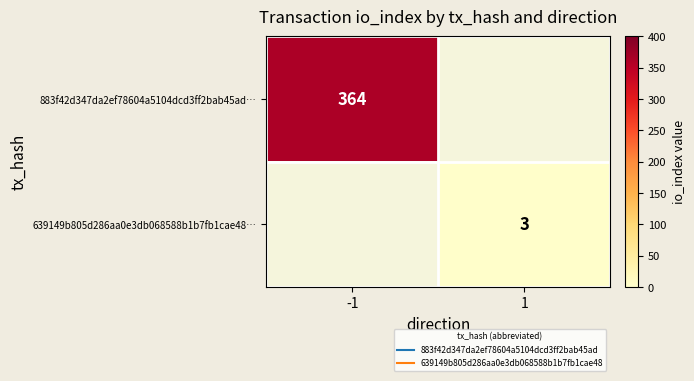

At how many categories does at least one series exceed 317?

1